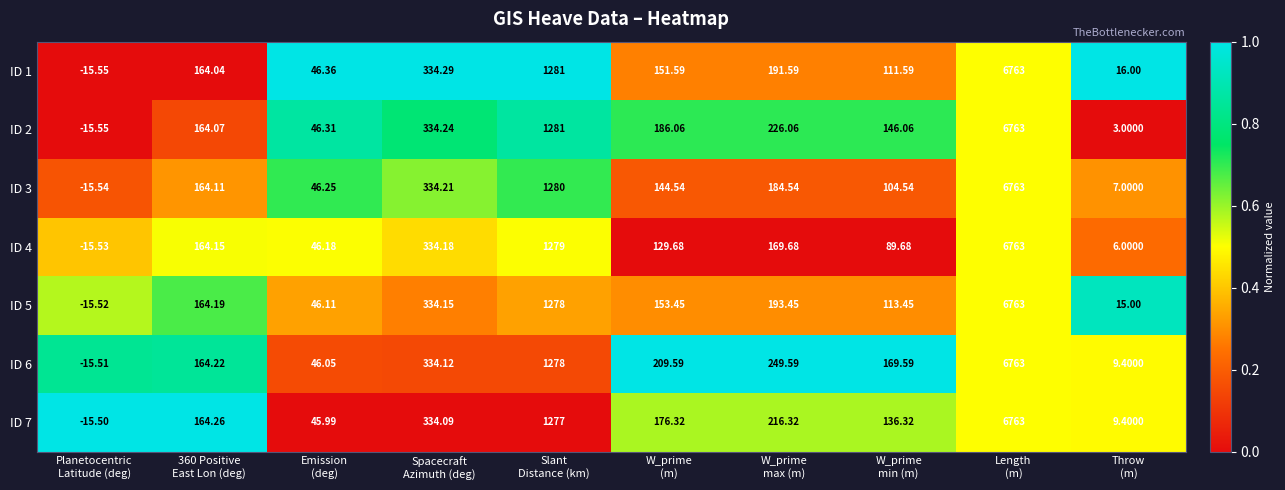

How many negative values does the ID 4 series have?

1